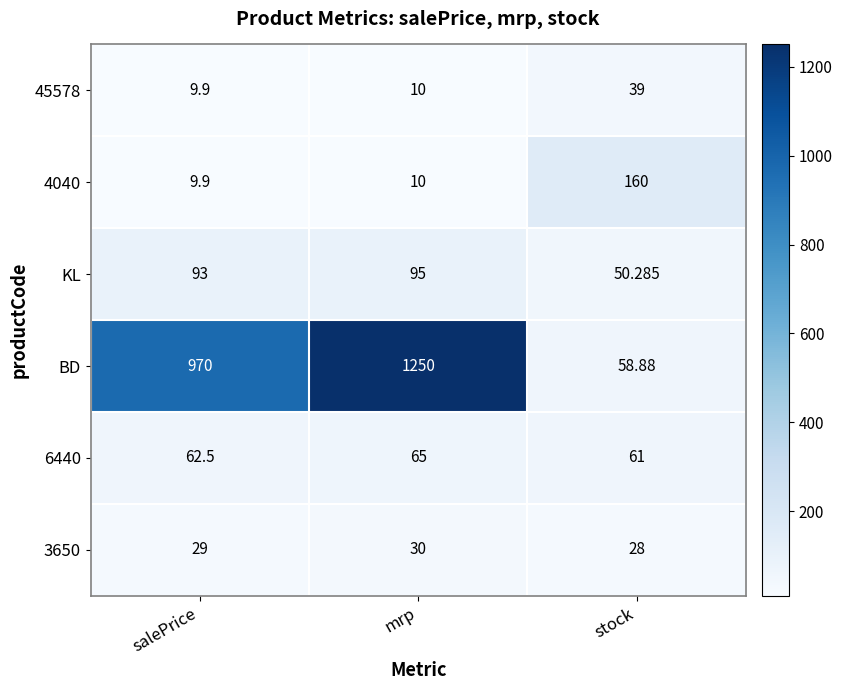

At which category does the chart reach its peak across all series?

mrp